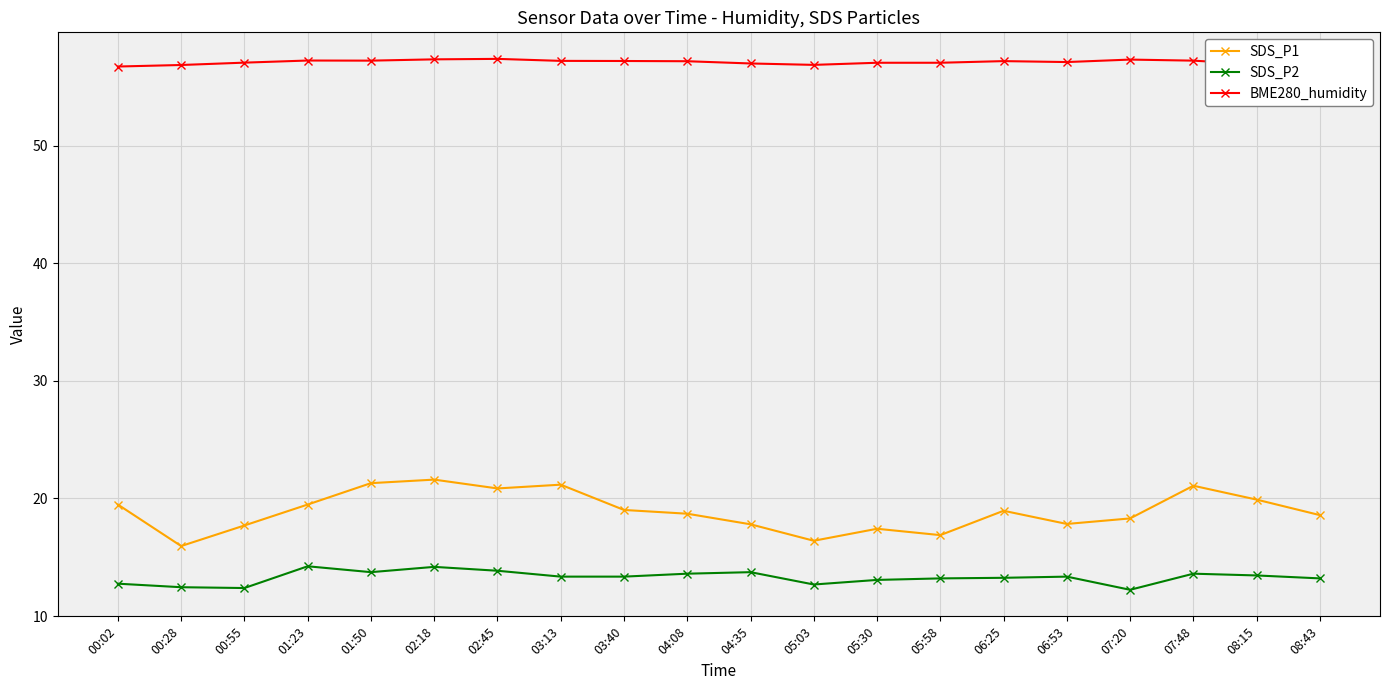

Which series has the largest total across all categories?

BME280_humidity